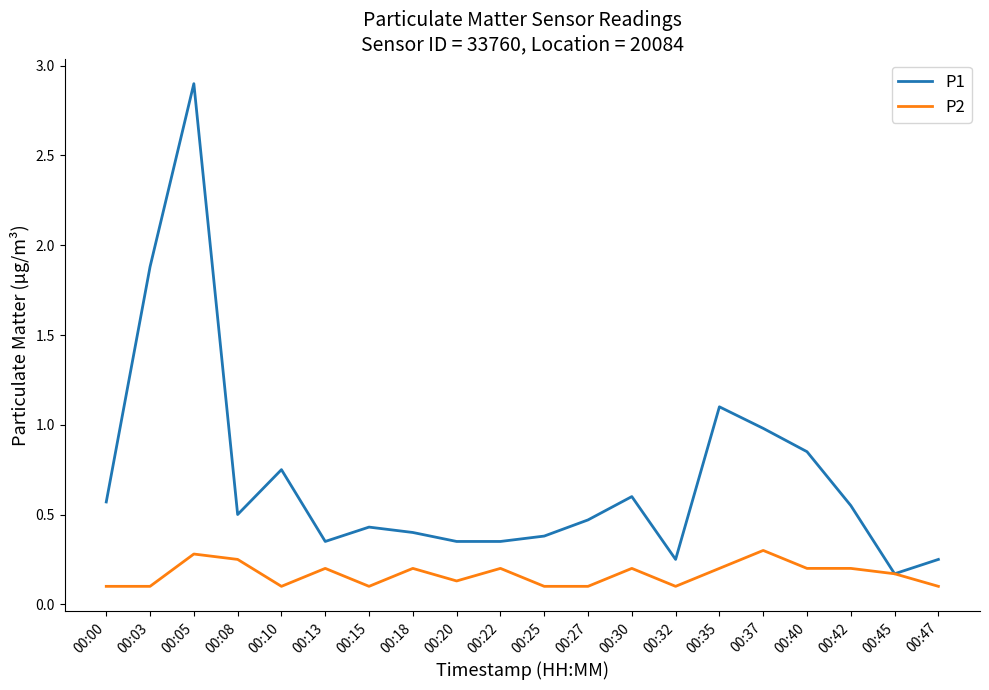

True or false: P2 has a value of 0.1 at 00:18.

False